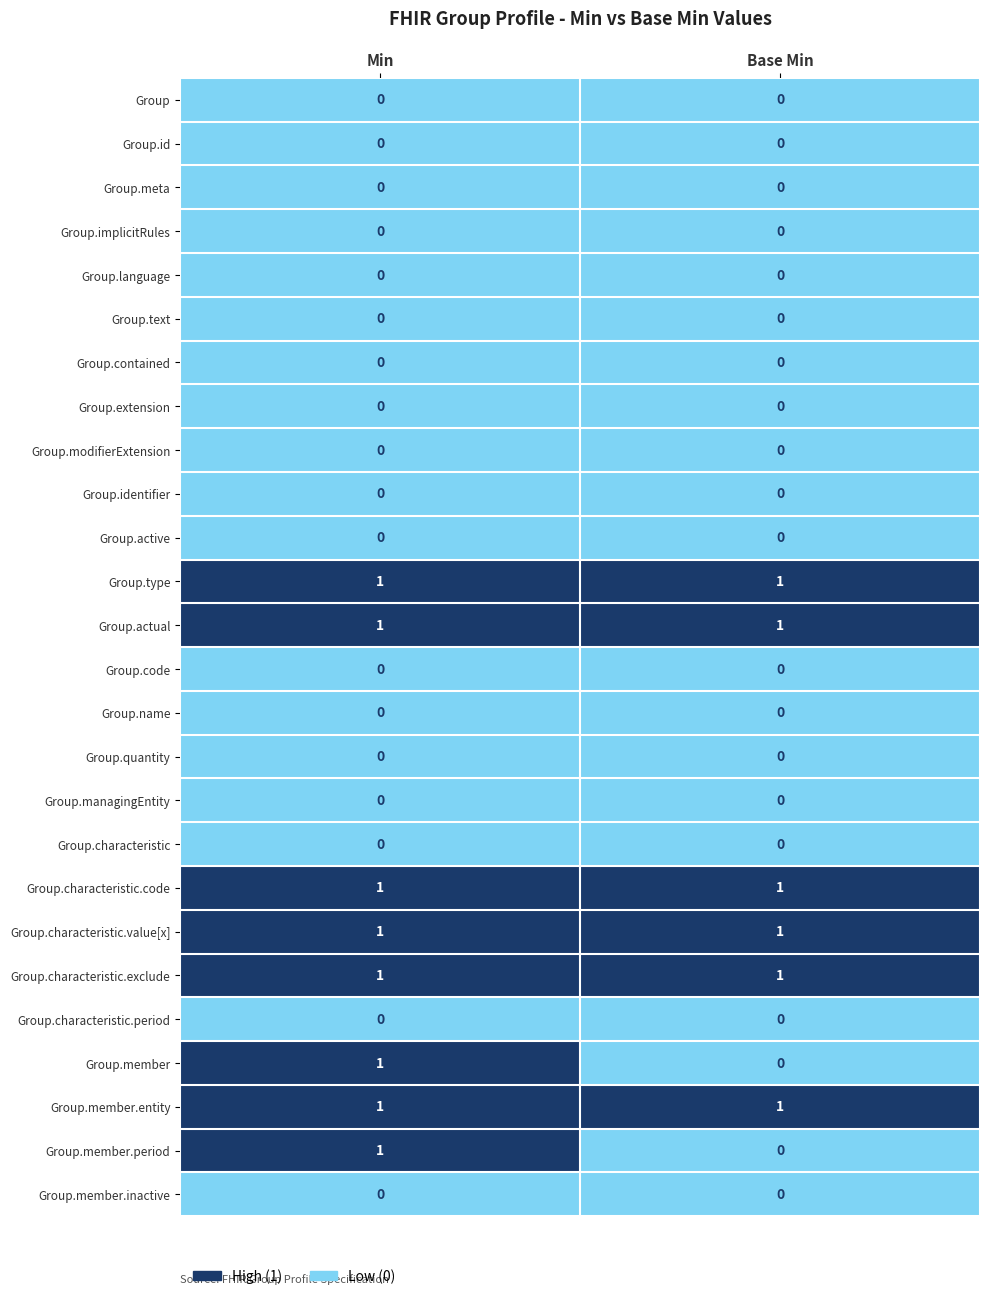

Is it true that Group.identifier equals 0 at Min?

True